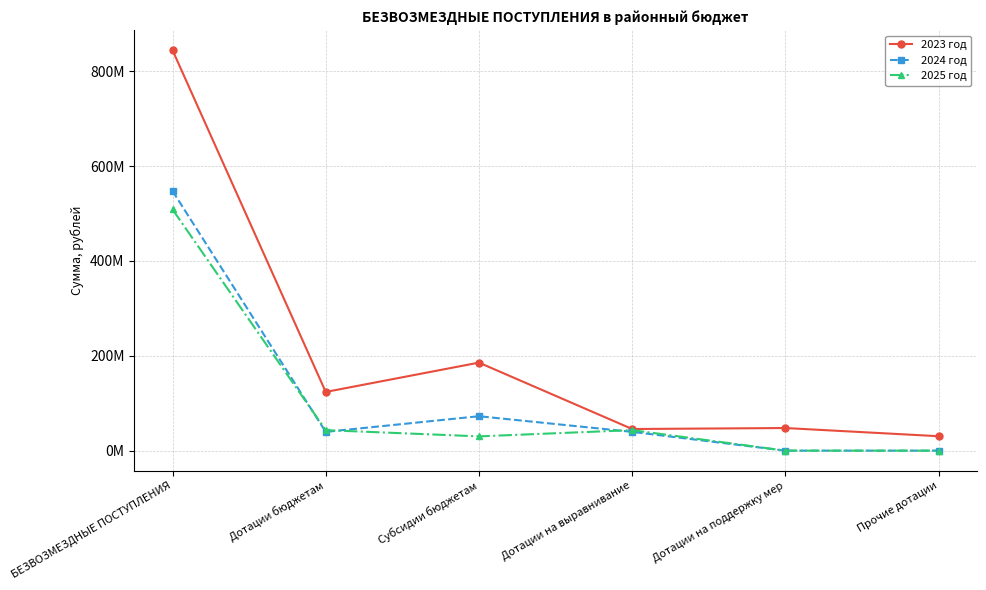

What is the difference between the second highest and second lowest values in the 2025 год series?

43248041.0